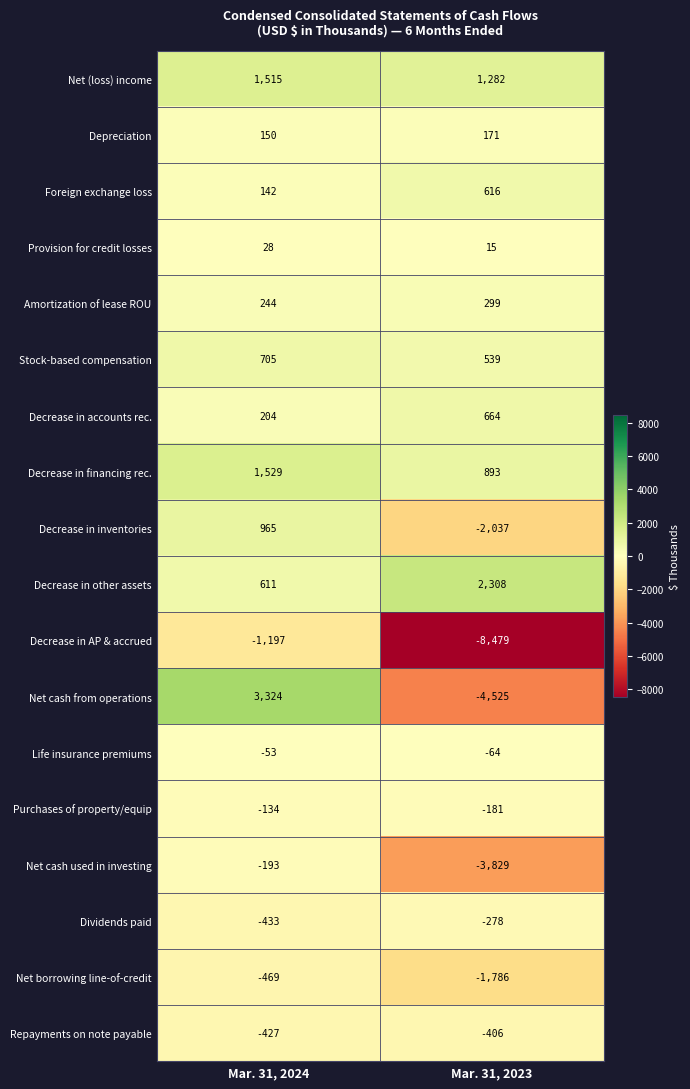

What is the sum of all Net borrowing line-of-credit values?

-2255